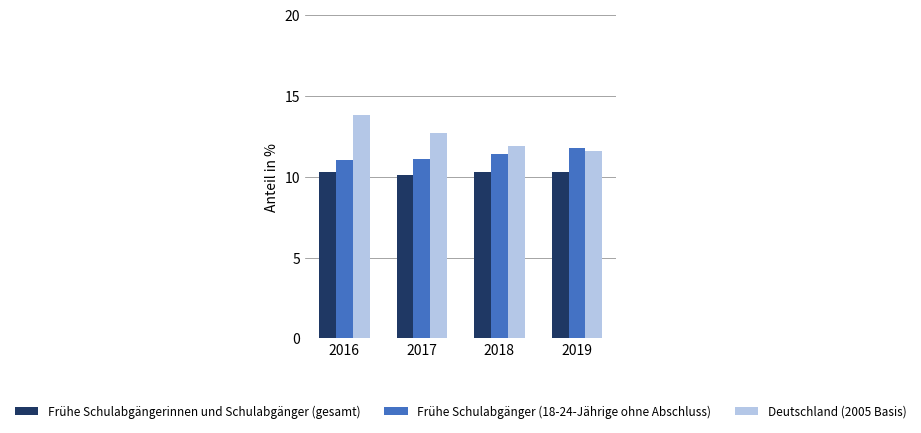

Count the number of data series in this chart.

3